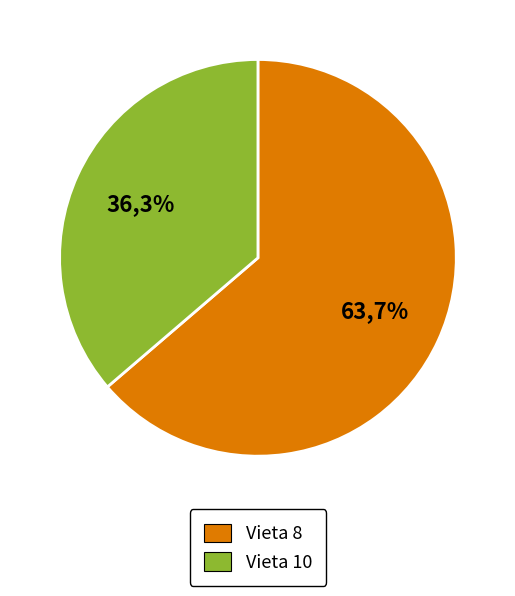

Does Mārtiņš Sulainis represent more than half of the total?

No